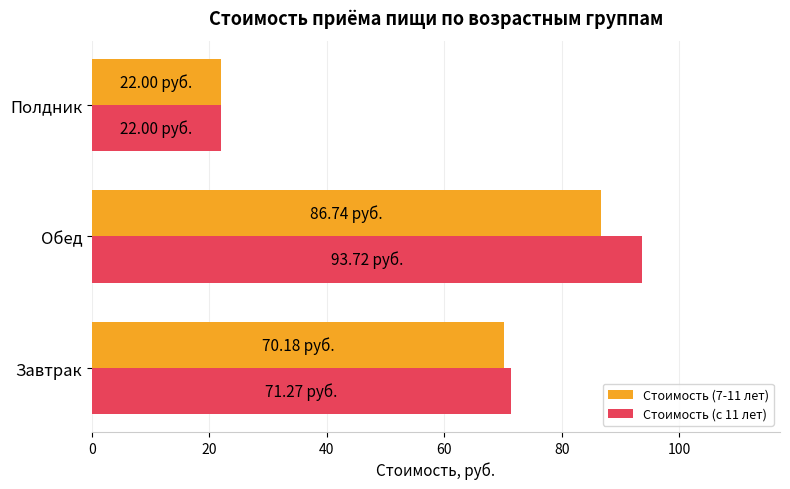

What is the sum of the Стоимость (7-11 лет) values at Завтрак and Полдник?

92.2